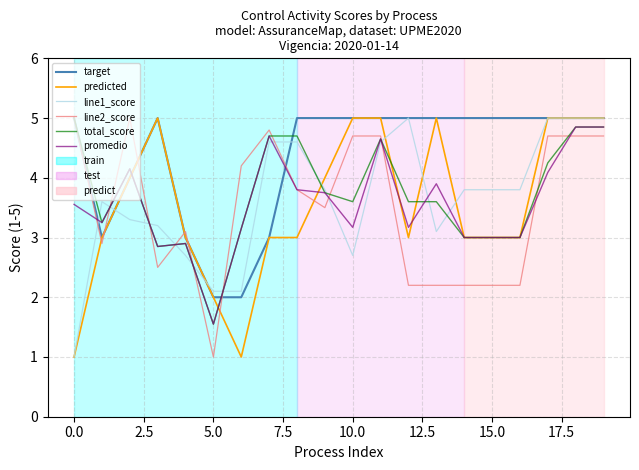

True or false: line1_score and line2_score cross at least once.

True